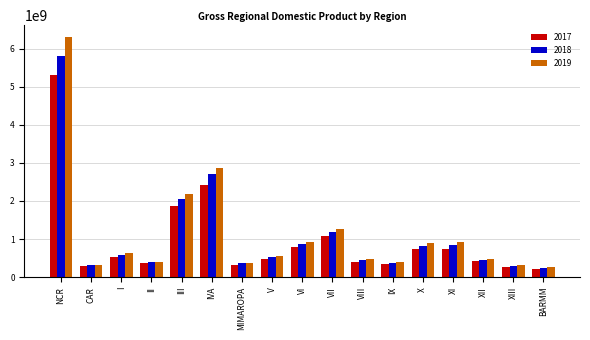

What is the total value across all series at IVA?

7991789016.6